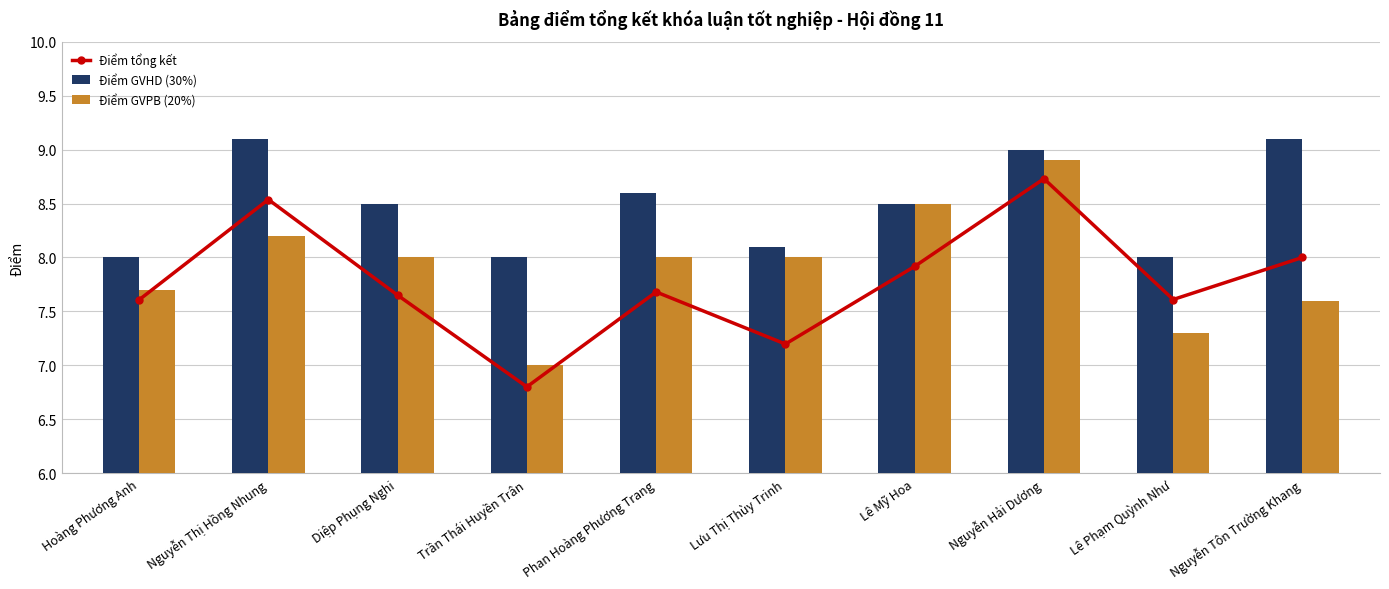

Which label corresponds to the smallest value in the chart?

Trần Thái Huyền Trân